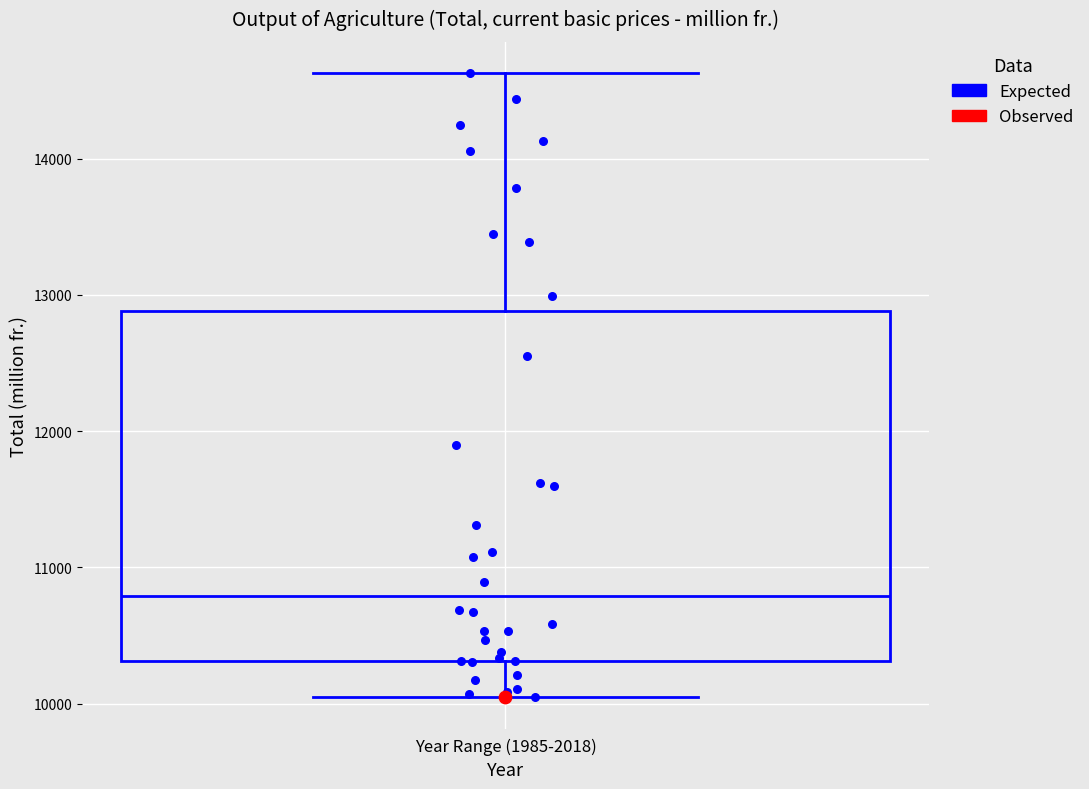

Transcribe this box plot: give where the median line is, the range the box spans, and where the two whiskers end, as read against the y-axis. The values are not printed on the chart, so give them approximately, as read against the axis.

median 10800, box 10300 to 12900, whiskers 10000 to 14600